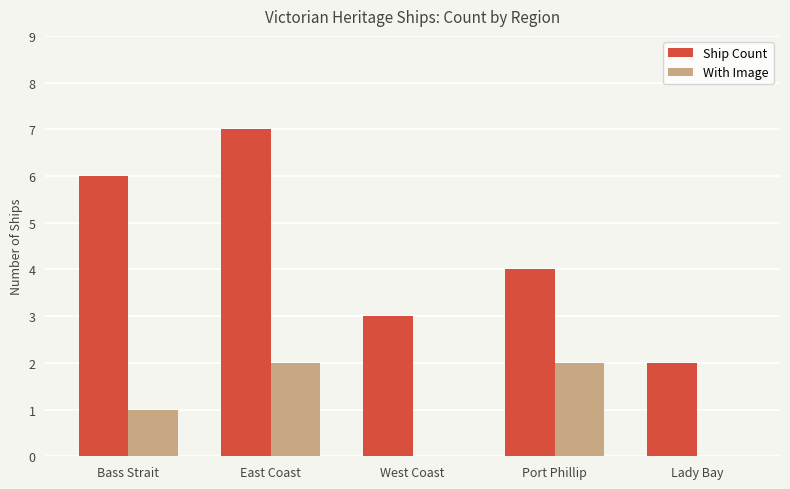

Which category has the highest value in the Ship Count series?

East Coast